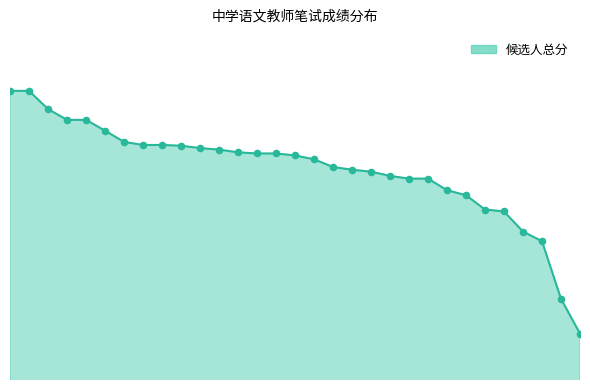

Does the chart have visible grid lines?

No